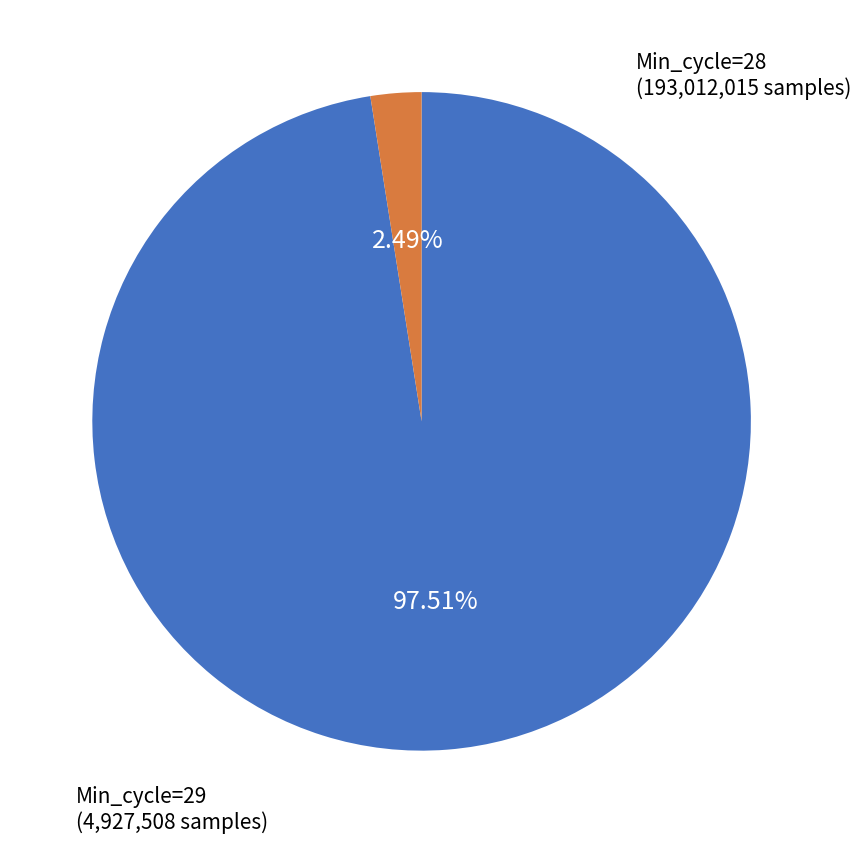

Does Min_cycle=29 represent more than half of the total?

No